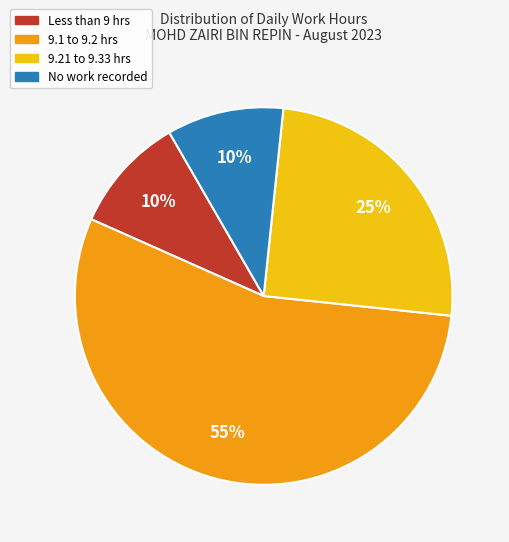

To the nearest percent, what is the difference between the largest and smallest slice percentages?

45%